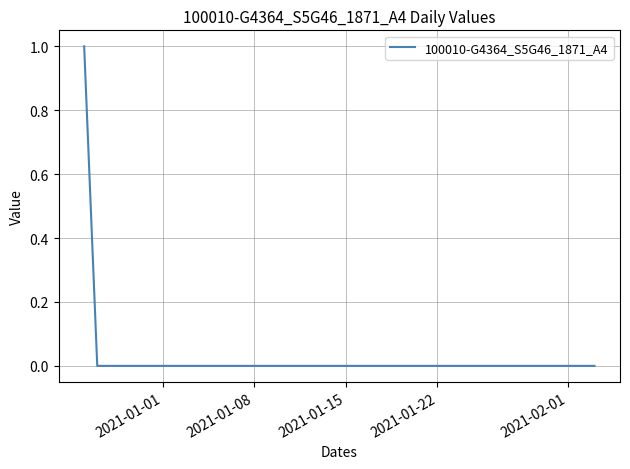

How many categories are shown in the chart?

40